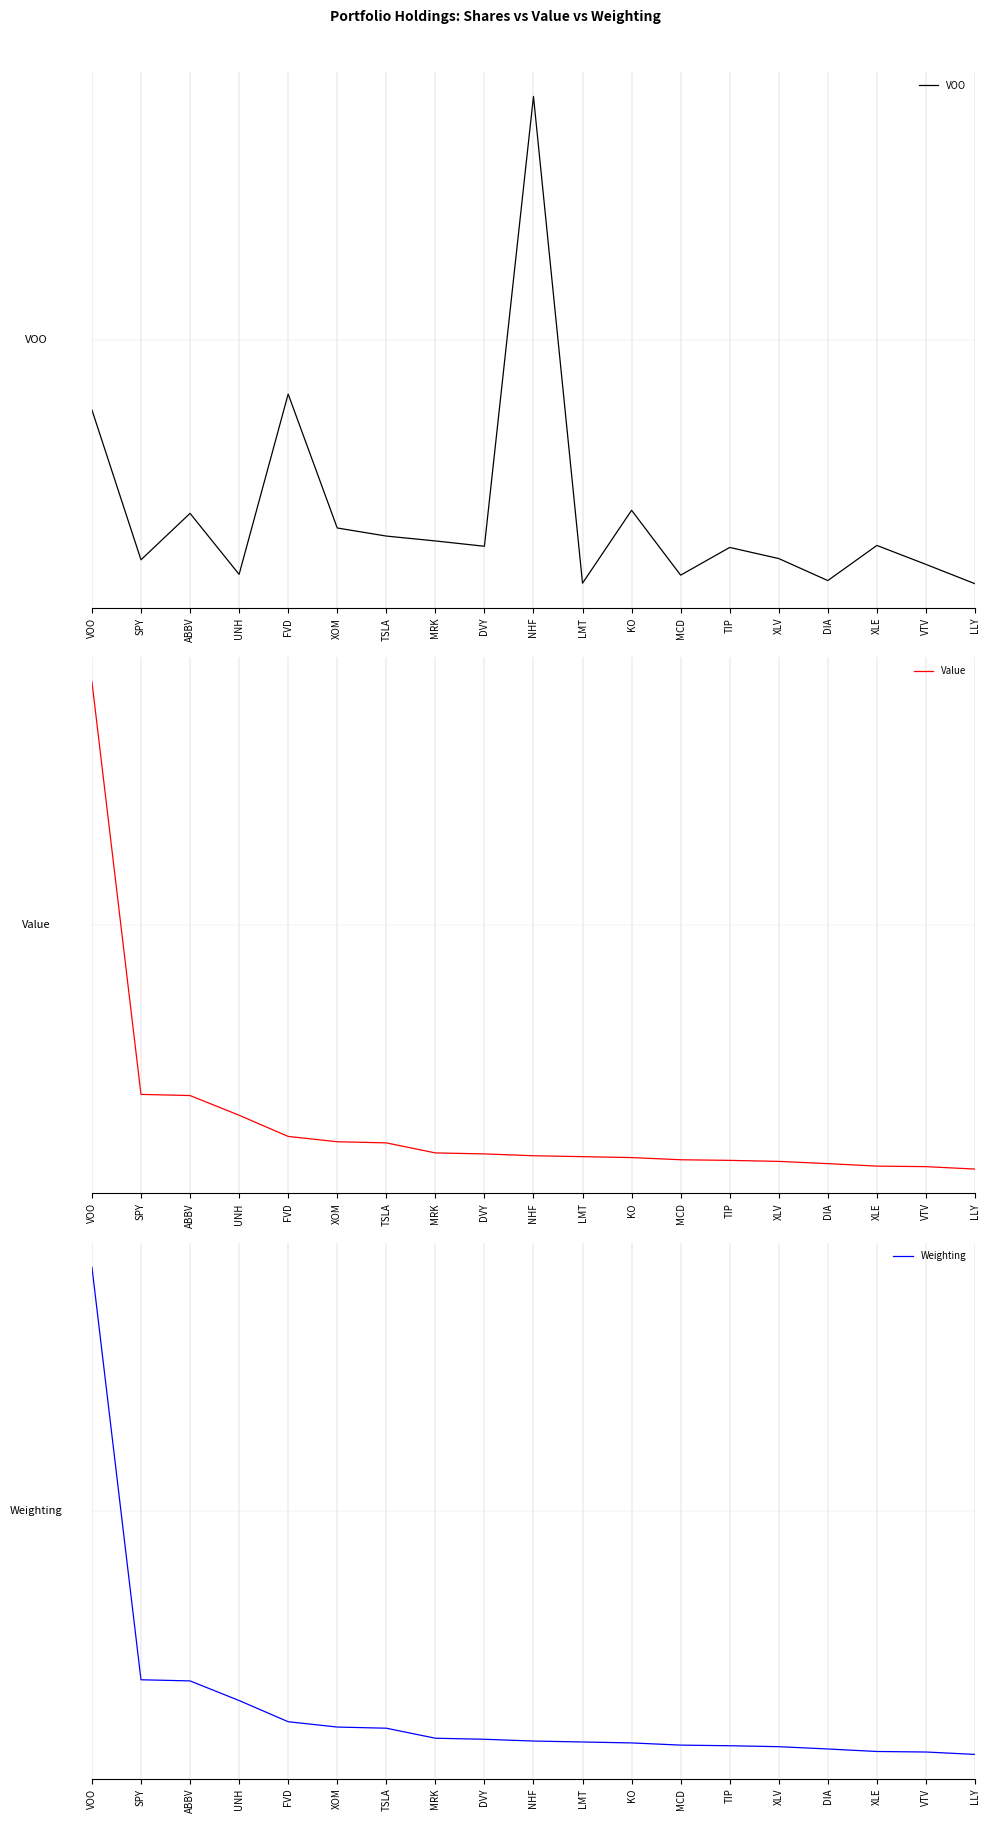

Reading left to right, transcribe all the data shown in this chart.

VOO: 0.4	0.0	0.1	0.0	0.4	0.1	0.1	0.1	0.1	1.0	0.0	0.2	0.0	0.1	0.1	0.0	0.1	0.0	0.0
Value: 1.0	0.2	0.2	0.1	0.1	0.1	0.1	0.0	0.0	0.0	0.0	0.0	0.0	0.0	0.0	0.0	0.0	0.0	0.0
Weighting: 1.0	0.2	0.2	0.1	0.1	0.1	0.1	0.0	0.0	0.0	0.0	0.0	0.0	0.0	0.0	0.0	0.0	0.0	0.0